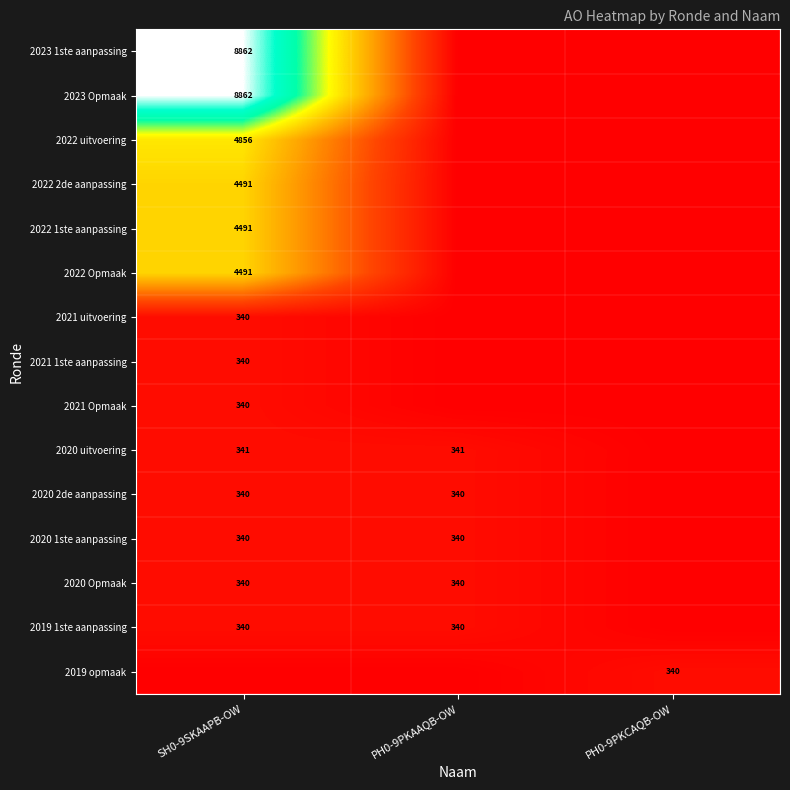

The value of 2019 1ste aanpassing at PH0-9PKAAQB-OW is 168. True or false?

False